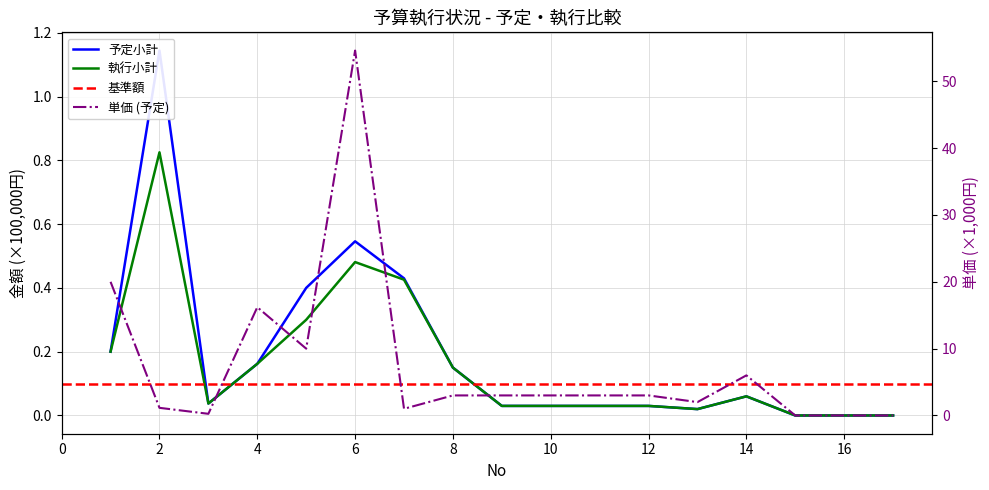

In 予定小計, how many points are higher than both neighbors (excluding endpoints)?

3